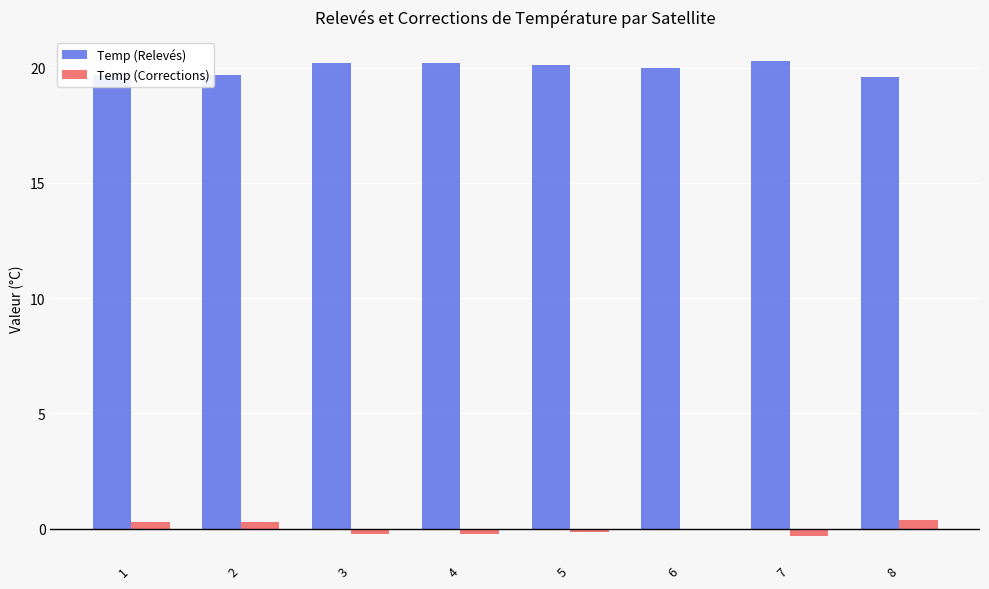

Count the number of categories in the chart.

8